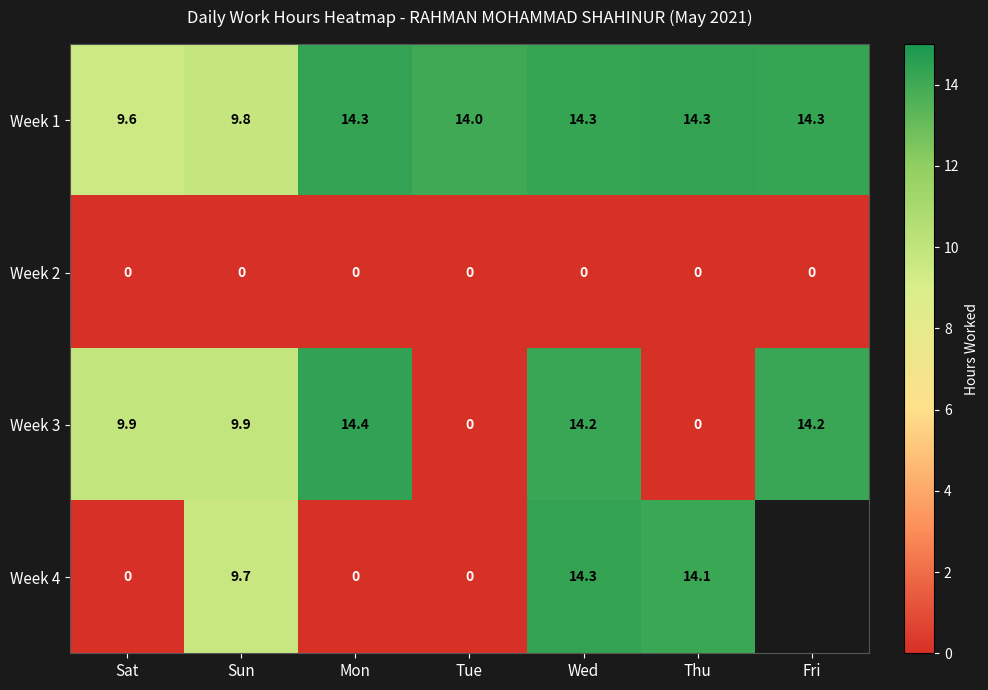

What is the total value across all series at Thu?

28.4